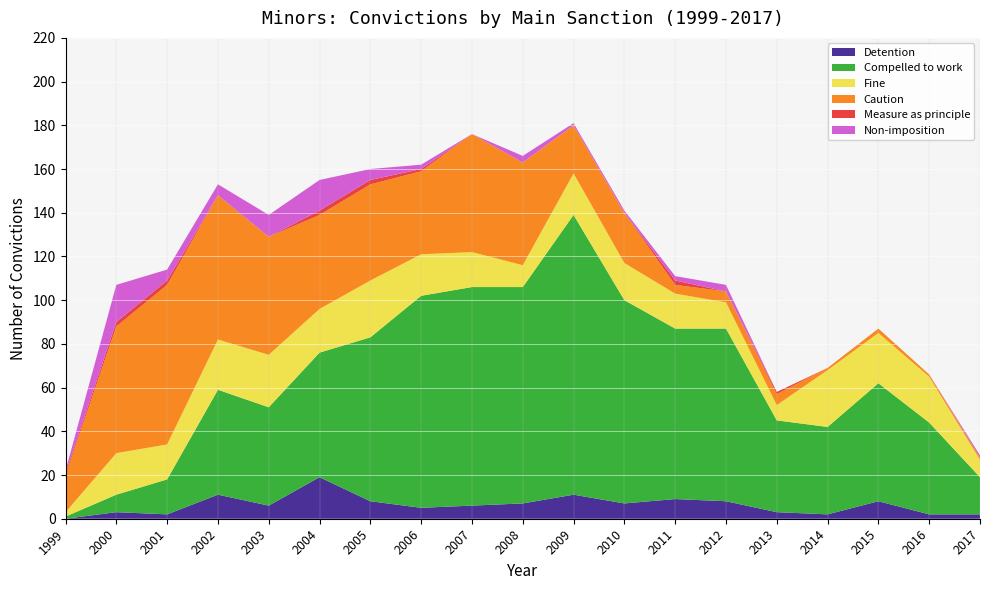

Reading left to right, transcribe all the data shown in this chart.

Detention: 0	3	2	11	6	19	8	5	6	7	11	7	9	8	3	2	8	2	2
Compelled to work: 1	8	16	48	45	57	75	97	100	99	128	93	78	79	42	40	54	42	17
Fine: 2	19	16	23	24	20	26	19	16	10	19	17	16	12	7	26	23	21	8
Caution: 17	58	73	66	54	43	44	38	54	47	22	23	4	5	5	1	2	1	1
Measure as principle: 1	2	2	0	0	2	2	1	0	0	0	0	2	0	1	0	0	0	0
Non-imposition: 1	17	5	5	10	14	5	2	0	3	1	1	2	3	0	0	0	0	1